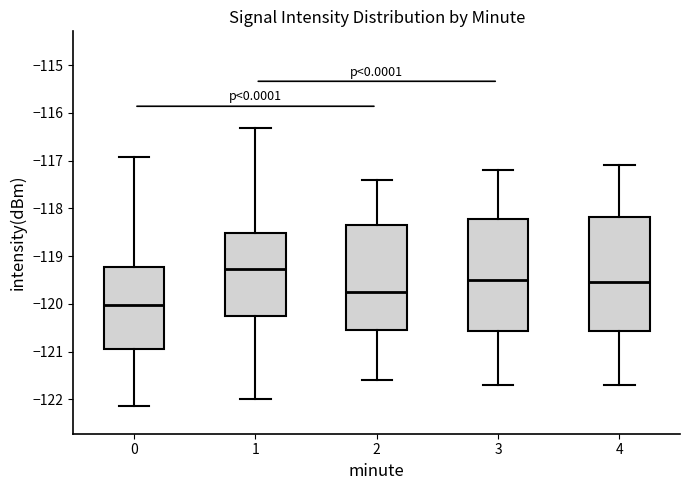

Reading left to right, transcribe this box plot: for each box, give where its median line is, the range the box spans, and where its two whiskers end, as read against the y-axis. The values are not printed on the chart, so give them approximately, as read against the axis.

0: median -120.0, box -121.0 to -119.2, whiskers -122.1 to -116.9
1: median -119.3, box -120.2 to -118.5, whiskers -122.0 to -116.3
2: median -119.7, box -120.5 to -118.3, whiskers -121.6 to -117.4
3: median -119.5, box -120.6 to -118.2, whiskers -121.7 to -117.2
4: median -119.5, box -120.6 to -118.2, whiskers -121.7 to -117.1